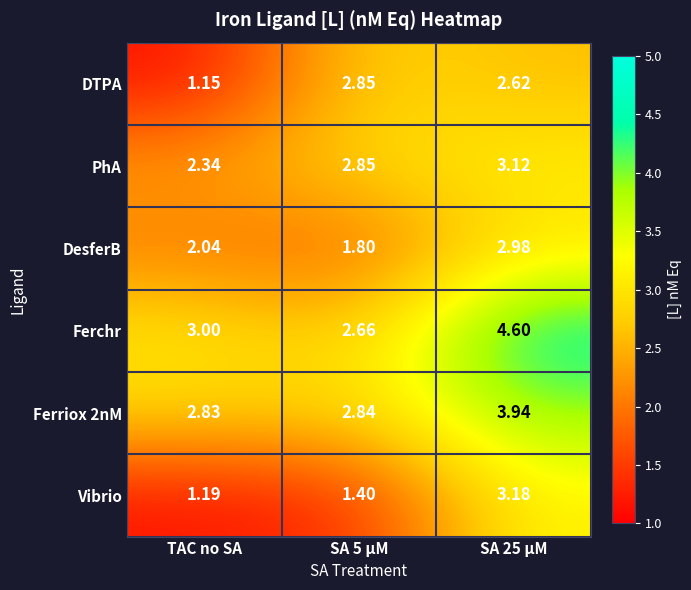

Where is PhA nearest to the value 2?

TAC no SA